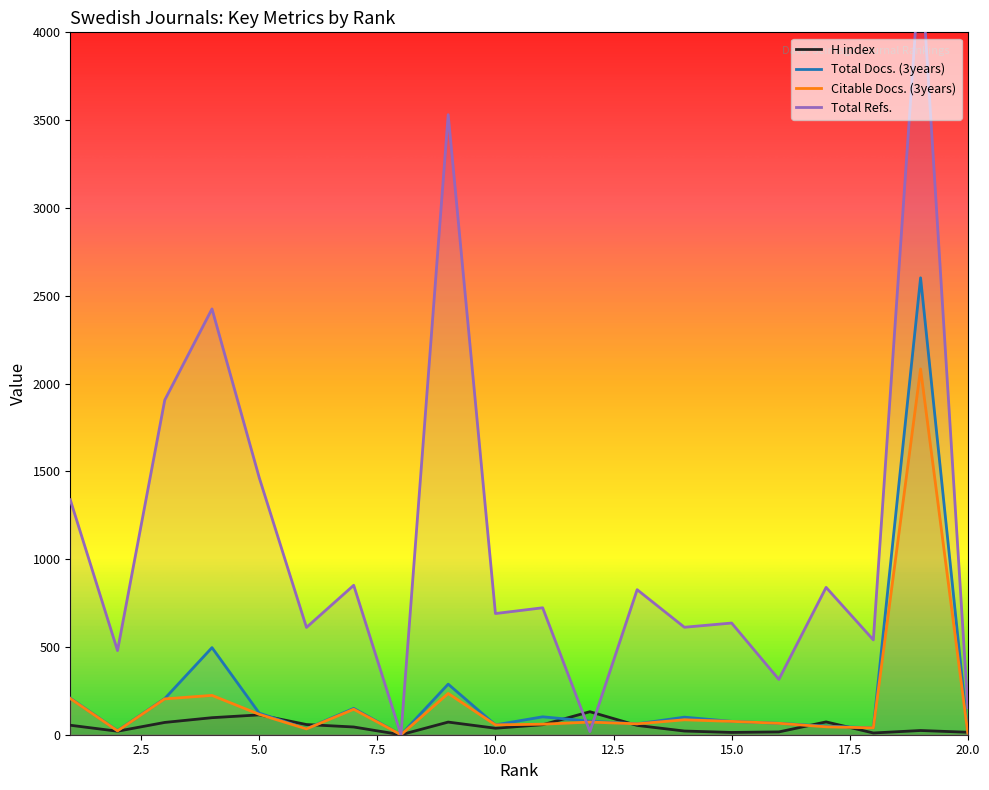

Reading left to right, what are all the values shown in this chart?

H index: 54	20	70	97	113	58	44	0	72	37	57	131	53	21	13	16	73	10	24	14
Total Docs. (3years): 208	23	206	496	123	34	150	0	288	56	102	77	62	100	76	65	49	39	2602	9
Citable Docs. (3years): 206	22	204	224	116	33	145	0	235	56	60	72	62	85	76	65	45	39	2083	9
Total Refs.: 1338	479	1906	2425	1464	611	851	0	3531	690	723	18	826	612	636	315	839	540	4437	154